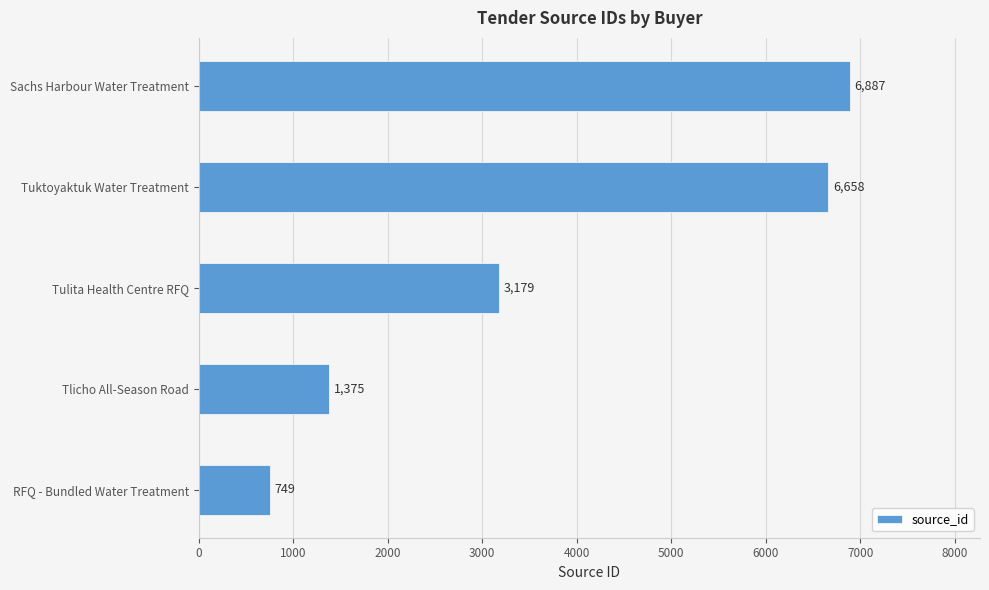

What is the sum of all values?

18848